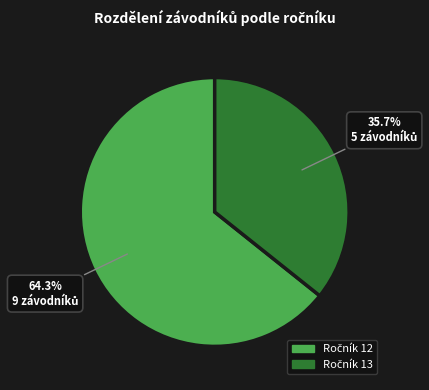

Does any single category account for the majority?

Yes